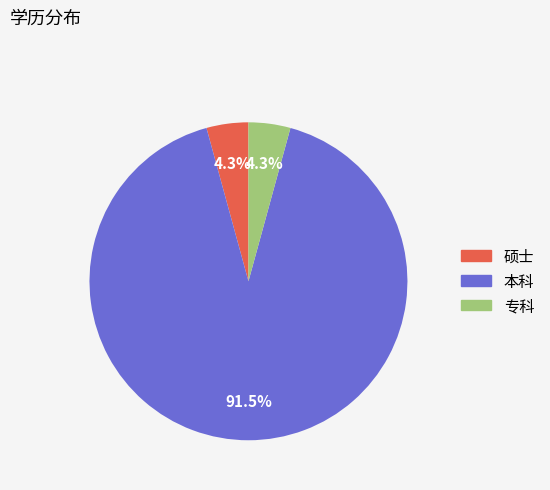

Which slice represents more than half of the pie?

本科